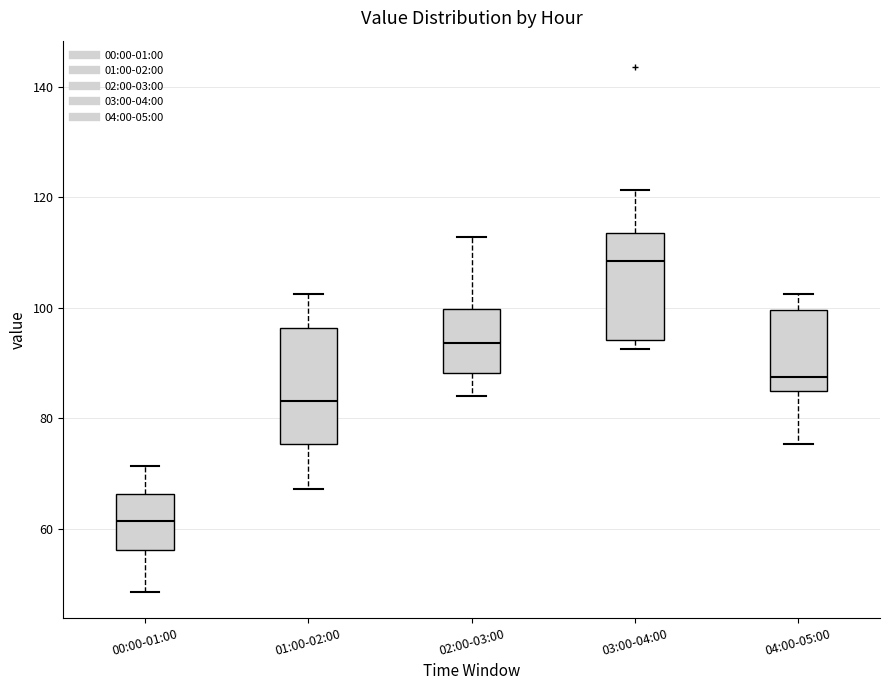

Which box has the highest median line?

03:00-04:00